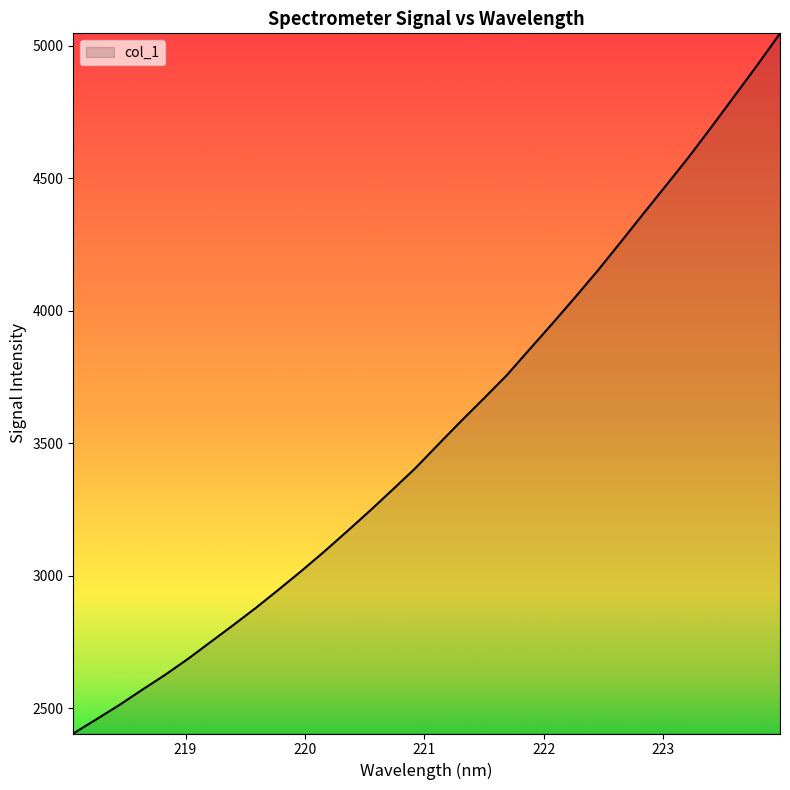

What is the smallest value displayed?

2404.7